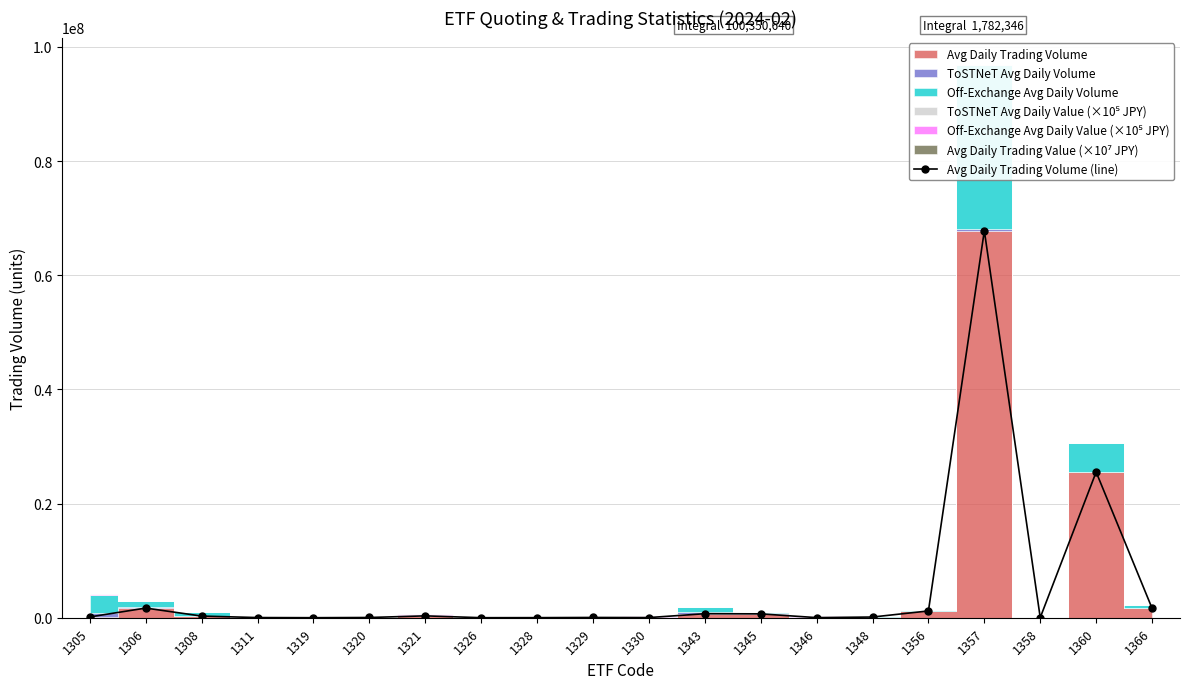

Reading left to right, transcribe all the data shown in this chart.

140880.0	1693604.7	290189.9	28430.5	6157.9	41138.5	326808.3	6001.8	13966.8	46202.8	28153.9	704056.3	676805.3	19832.7	123352.1	1188916.3	67803795.6	19838.1	25528002.6	1664506.6